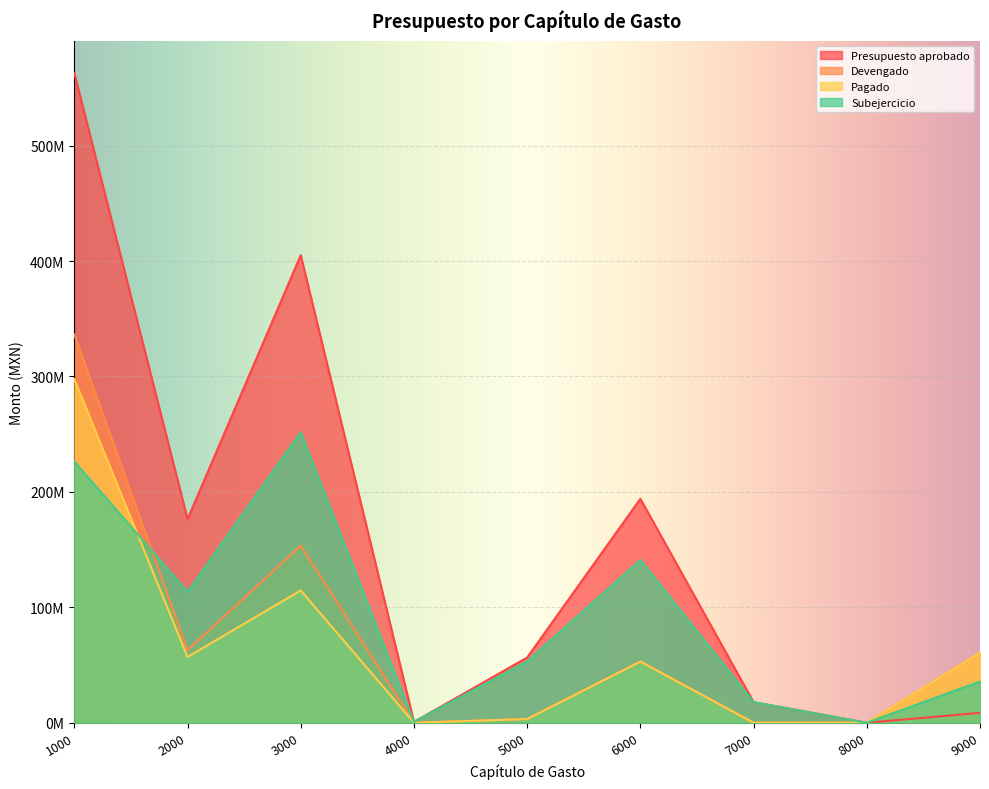

Rank the series at 1000 from highest to lowest value.

Presupuesto aprobado, Devengado, Pagado, Subejercicio